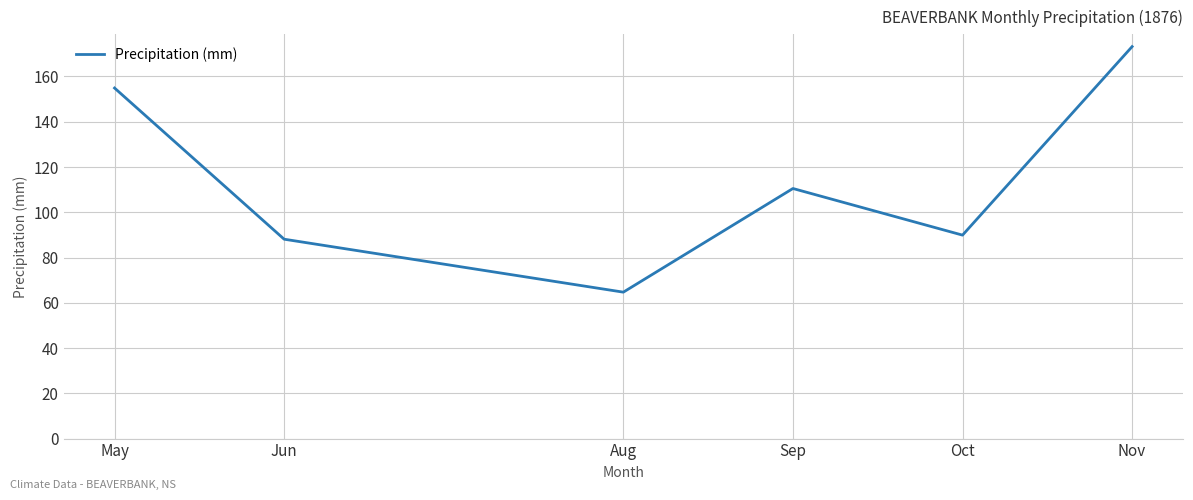

Is it true that the value at May is 218.3?

False